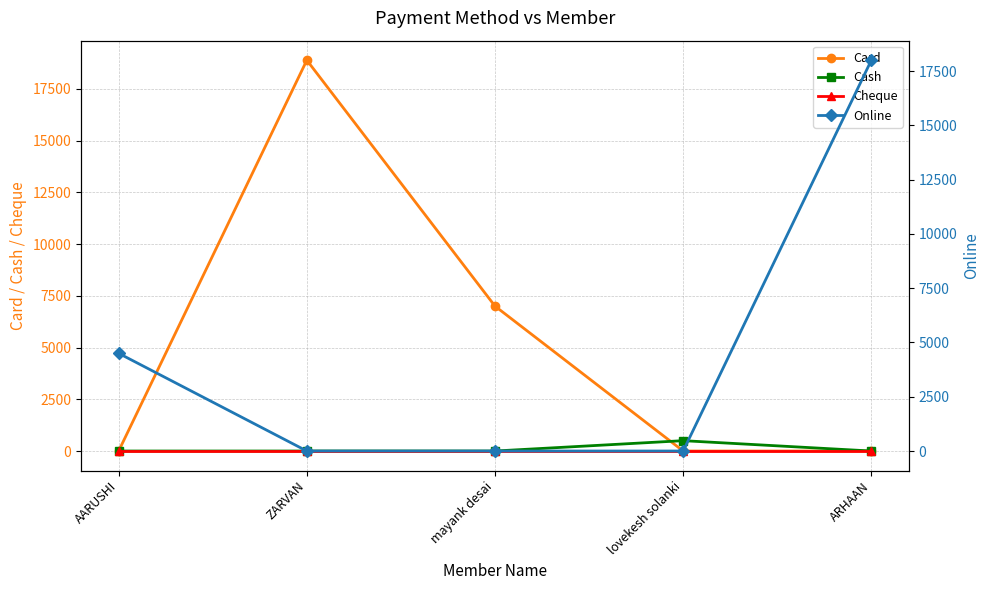

What is the spread (max minus min) of values at lovekesh solanki?

500